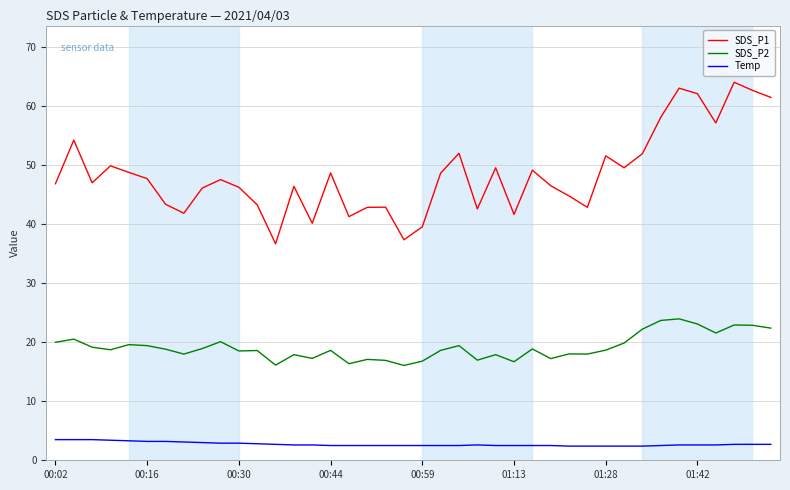

What is the greatest value displayed?

64.1